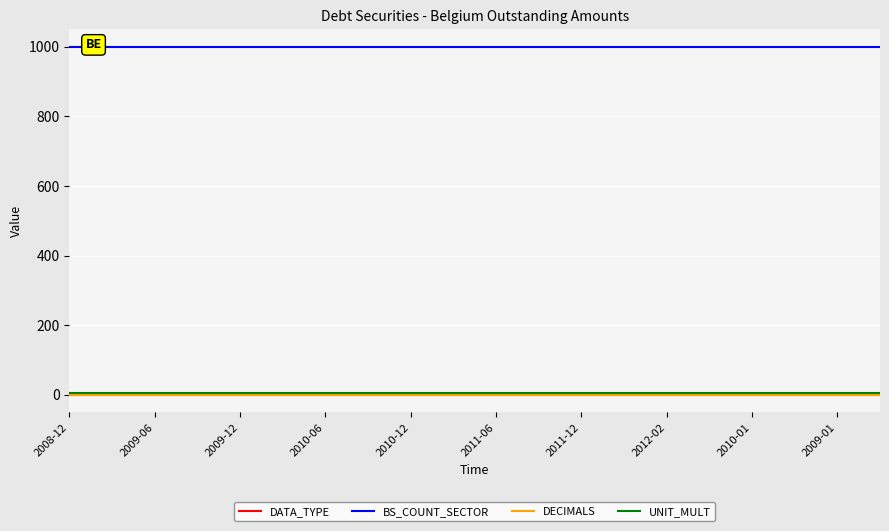

What is the lowest value of the BS_COUNT_SECTOR series?

1000